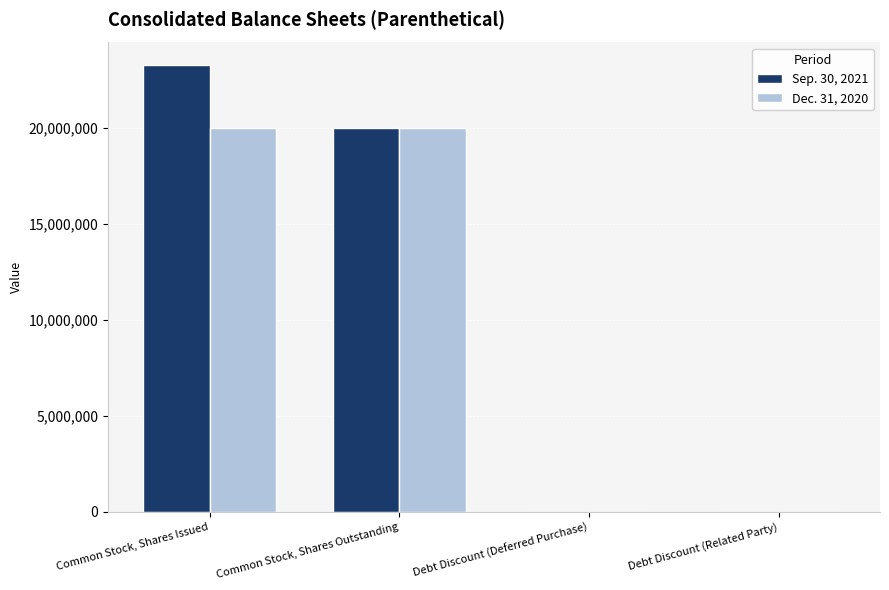

The Sep. 30, 2021 series shows 9452780 at Common Stock, Shares Outstanding. True or false?

False